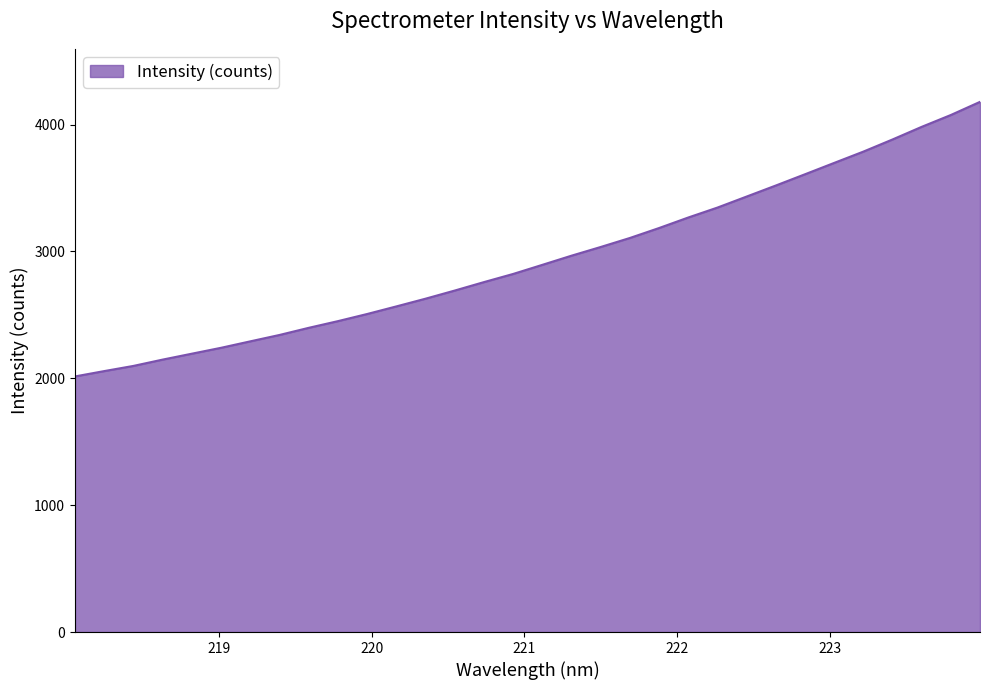

What is the greatest value displayed?

4178.9